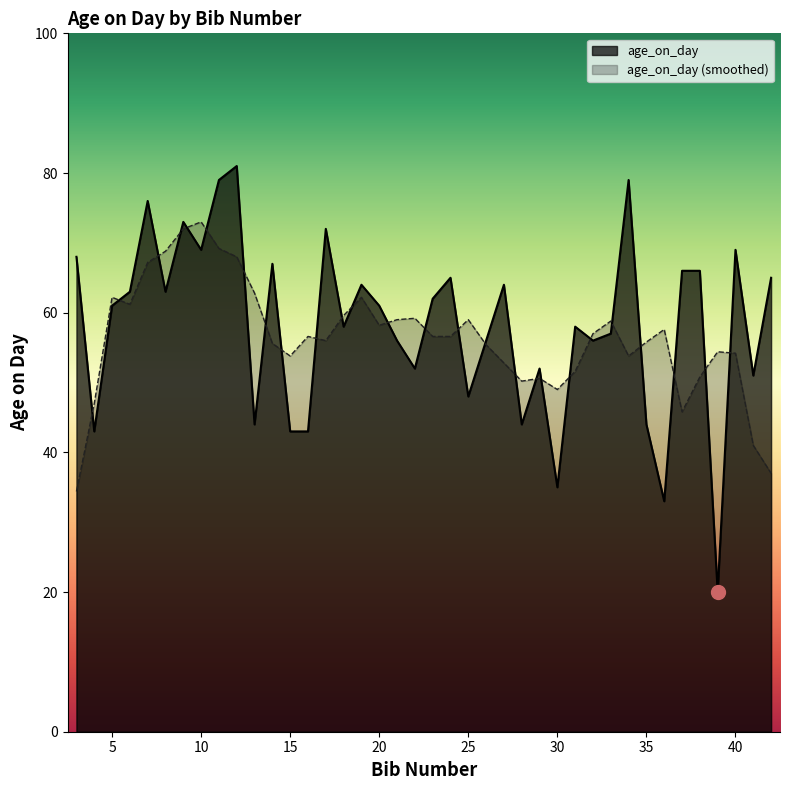

At which category does the data reach its first local valley?

4